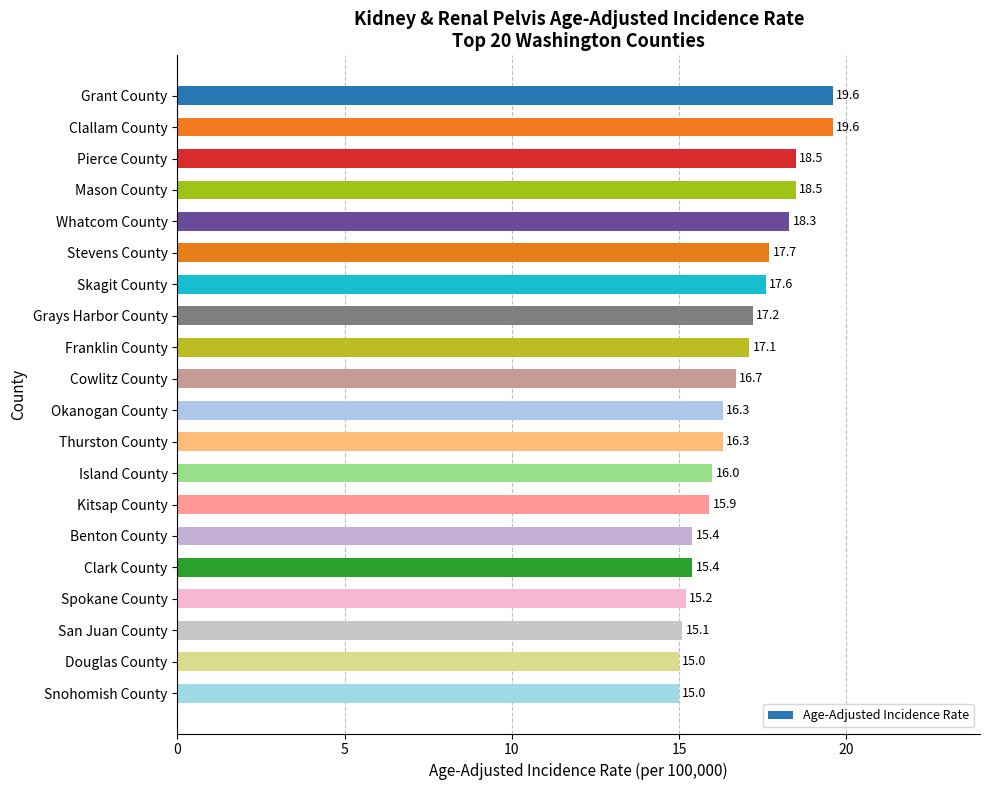

What is the maximum value shown in the chart?

19.6